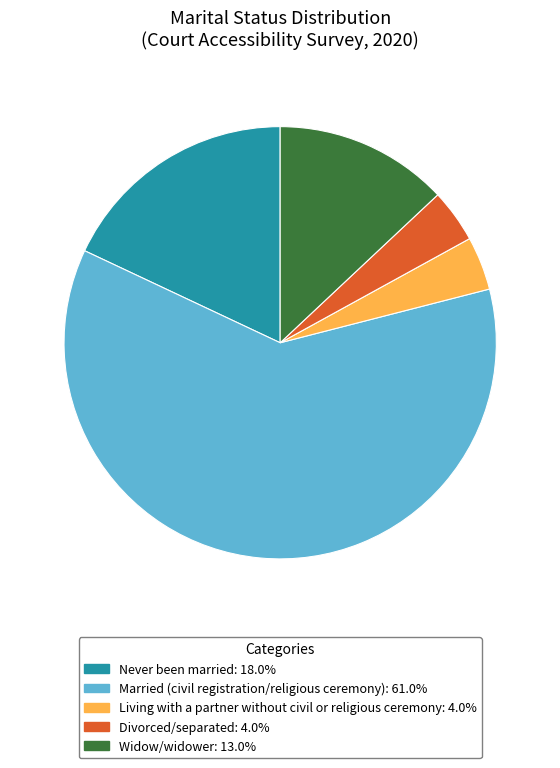

Combined, do Divorced/separated and Married (civil registration/religious ceremony) account for over 50%?

Yes